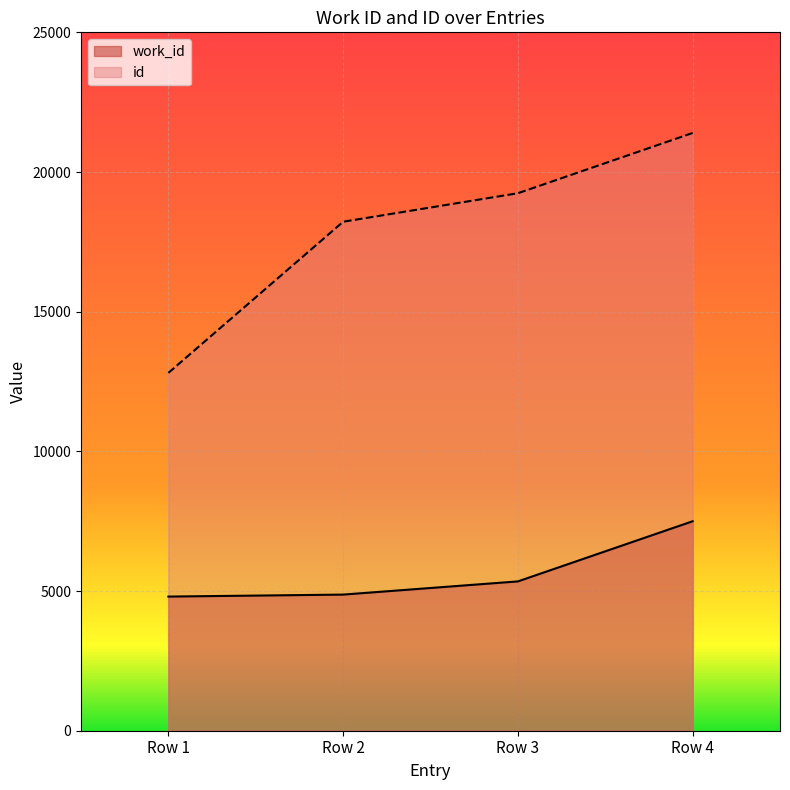

Reading left to right, list all the values displayed in this chart.

work_id: 4802	4873	5345	7498
id: 12810	18220	19240	21397